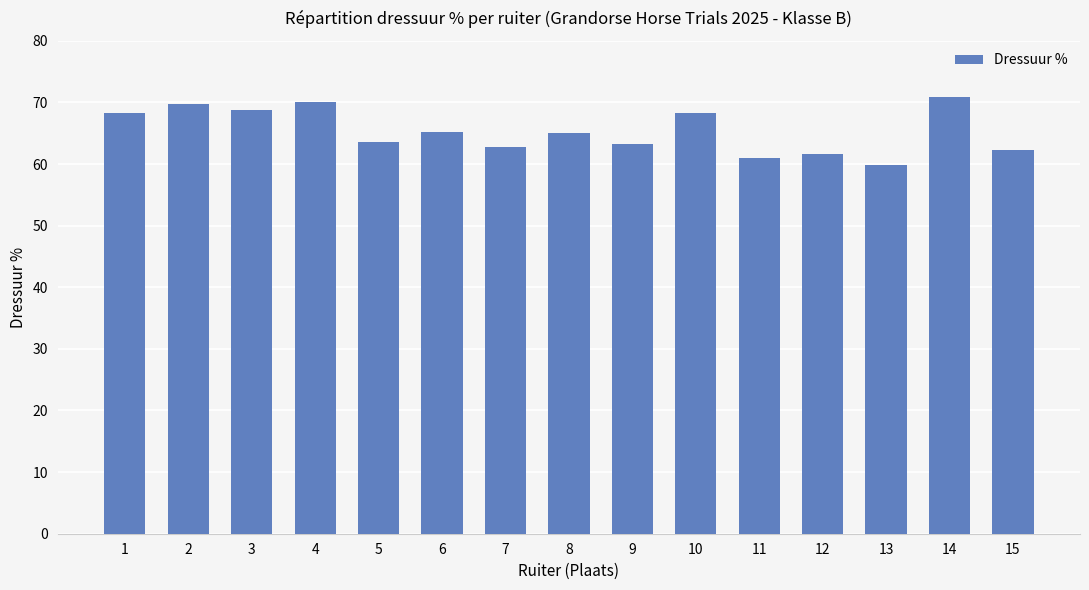

Approximately how many times larger is the value at 14 compared to 1?

1.0